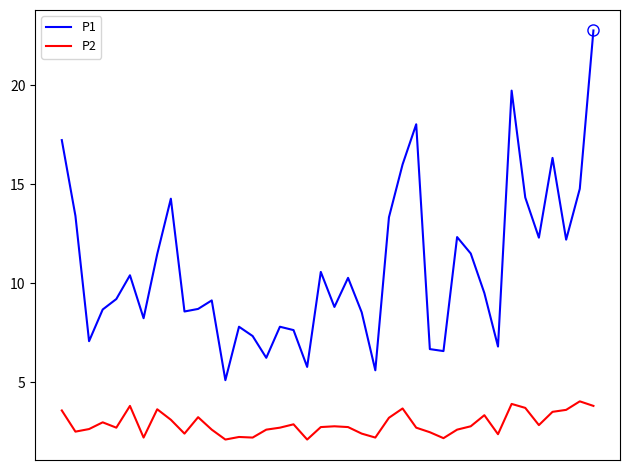

True or false: P1 has more than 0 points higher than both neighbors.

True